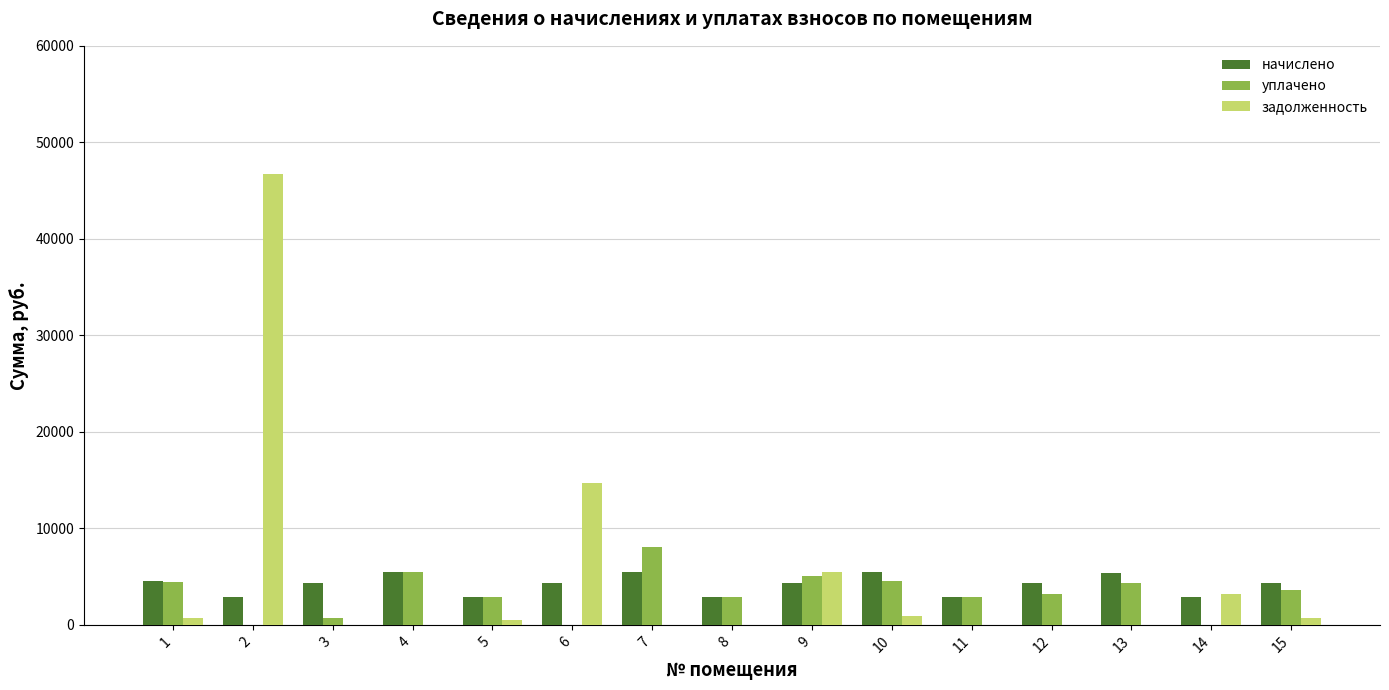

Are the bars grouped side by side (vs. stacked)?

Yes